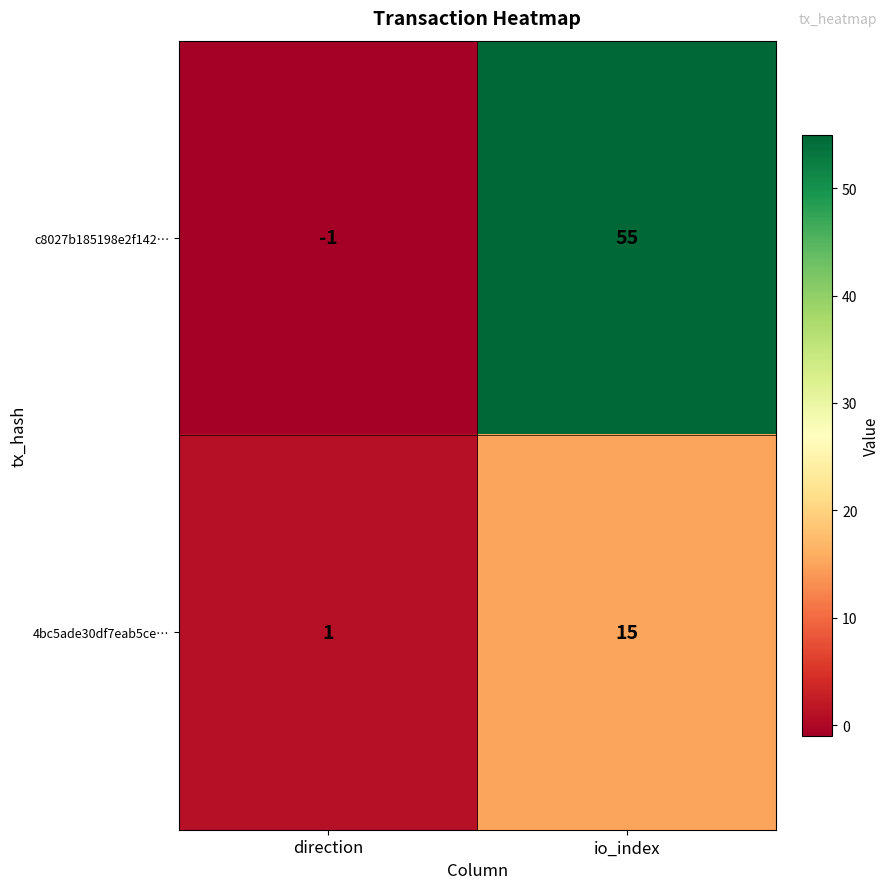

What is the sum of all 4bc5ade30df7eab5ce… values?

16